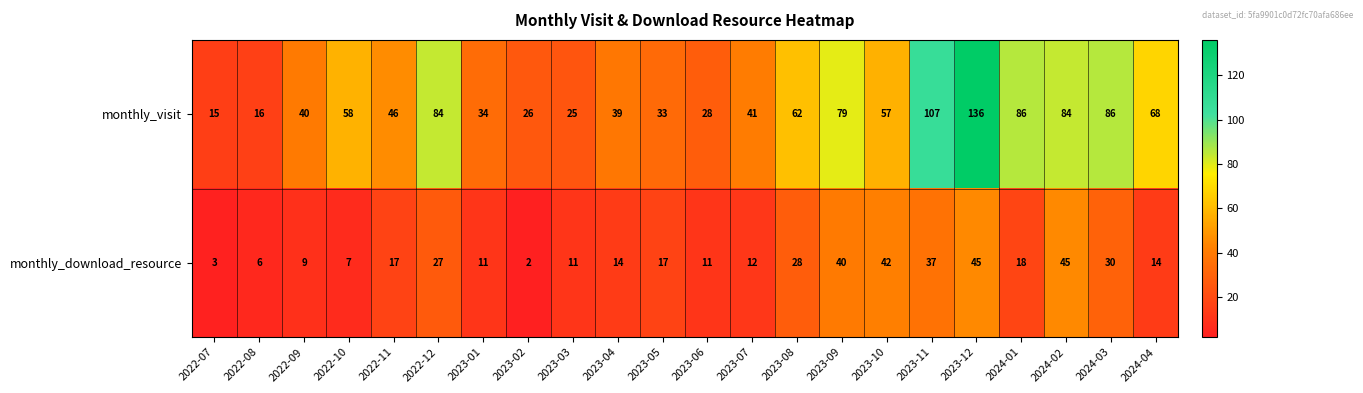

True or false: monthly_download_resource has a value of 27 at 2022-12.

True